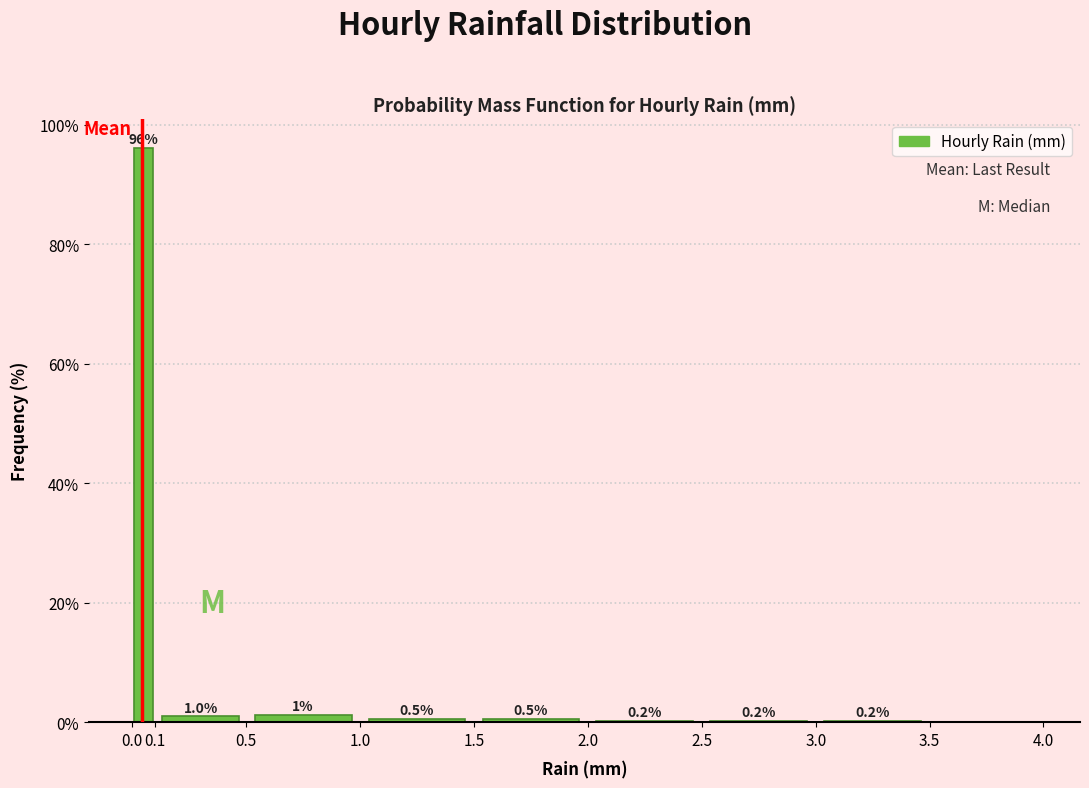

Over which range of the x-axis is the bar tallest?

0.0 to 0.1